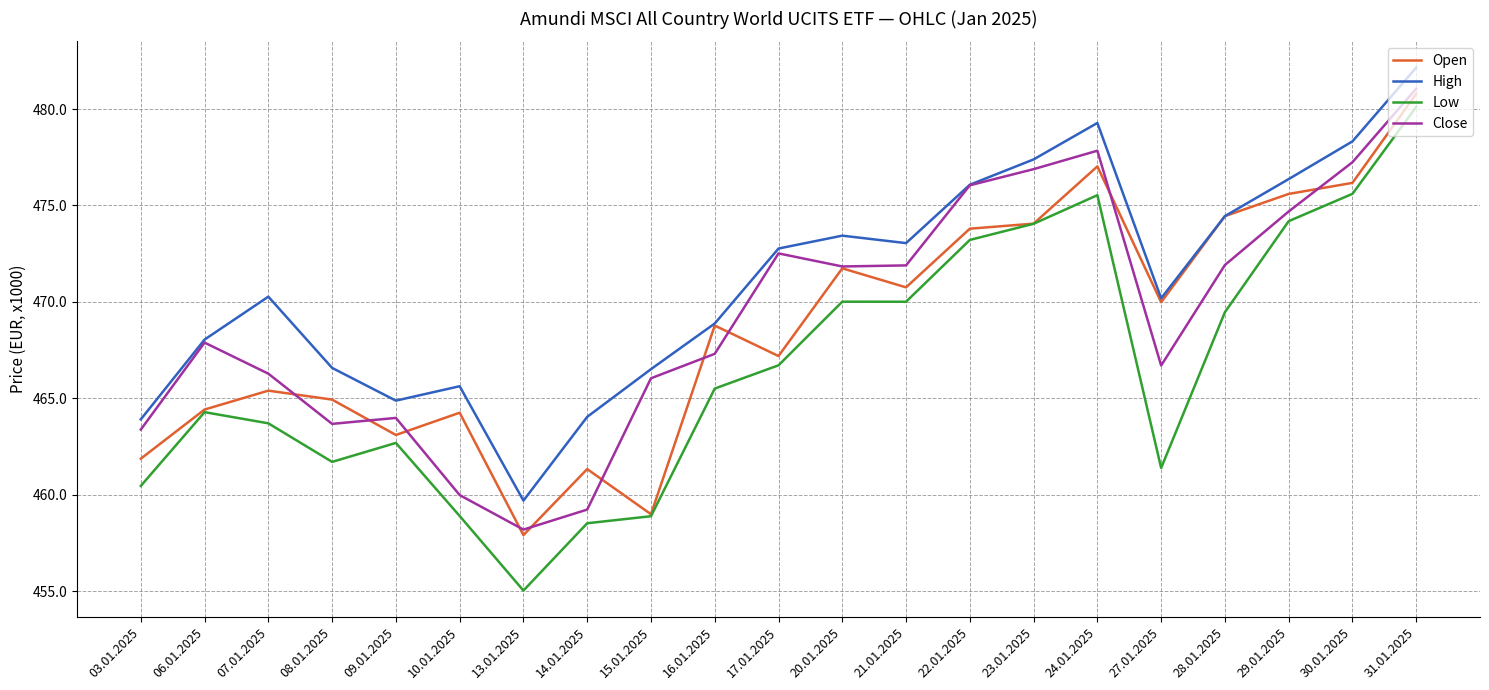

The Low series shows 460.5 at 03.01.2025. True or false?

True